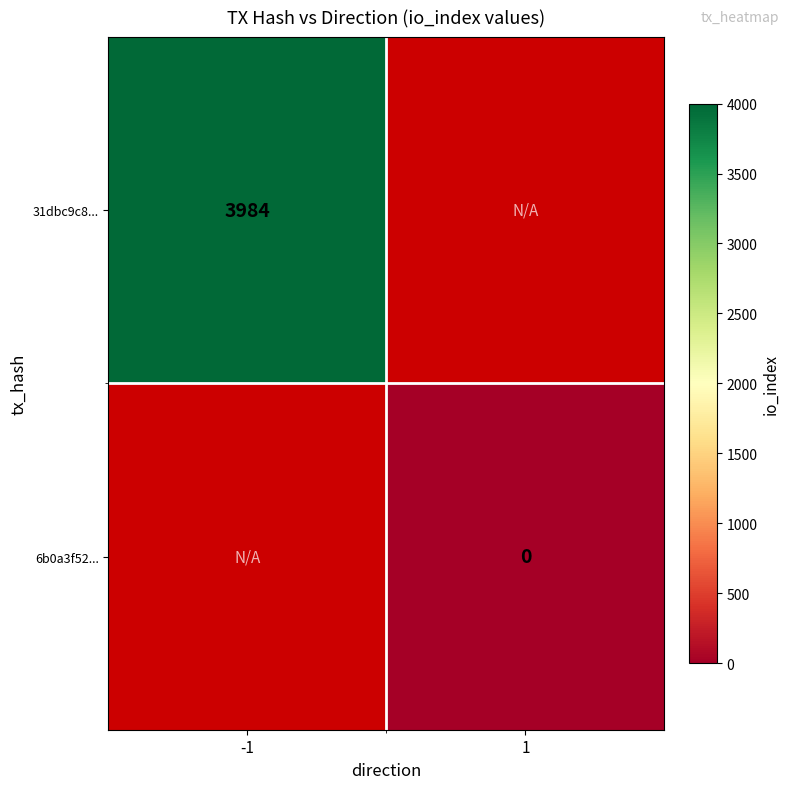

The value of 31dbc9c8... at -1 is 1514. True or false?

False